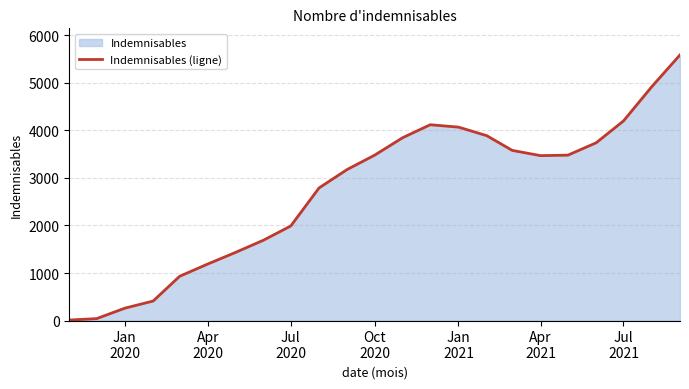

What is the maximum value shown in the chart?

5590